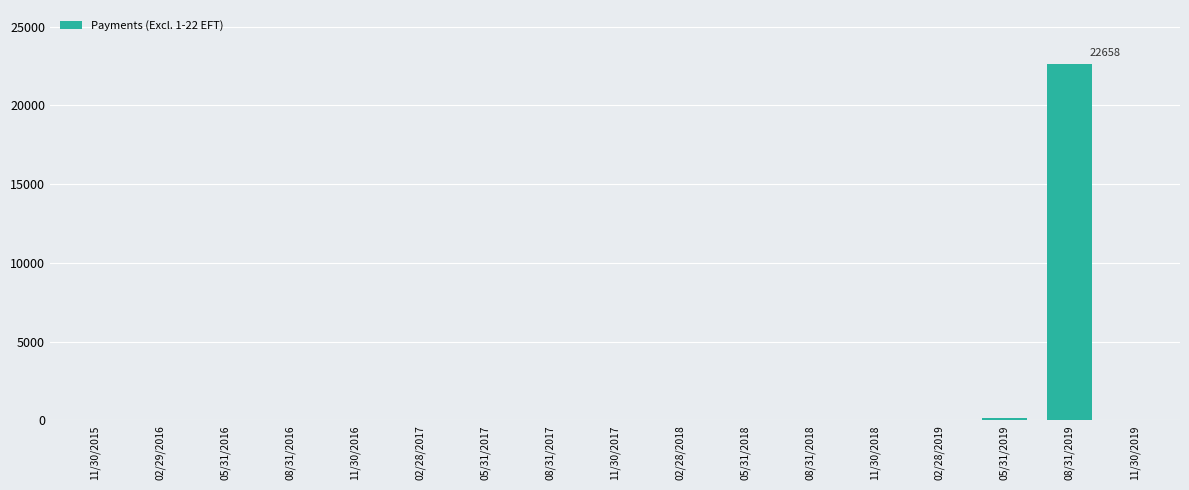

Are the bars horizontal?

No